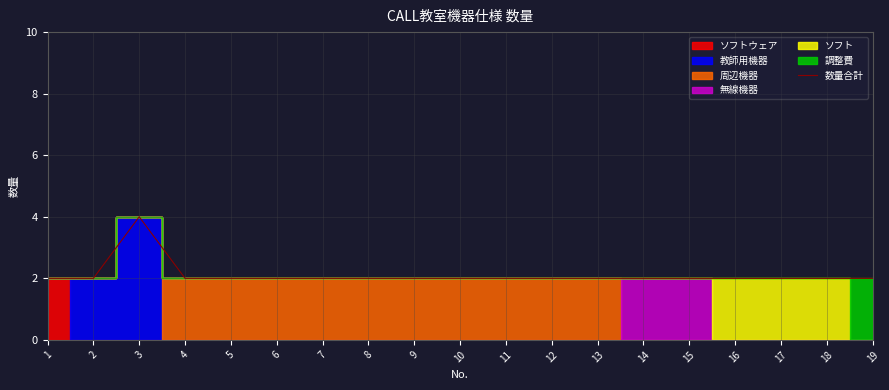

Does the chart display data point markers on the line(s)?

No